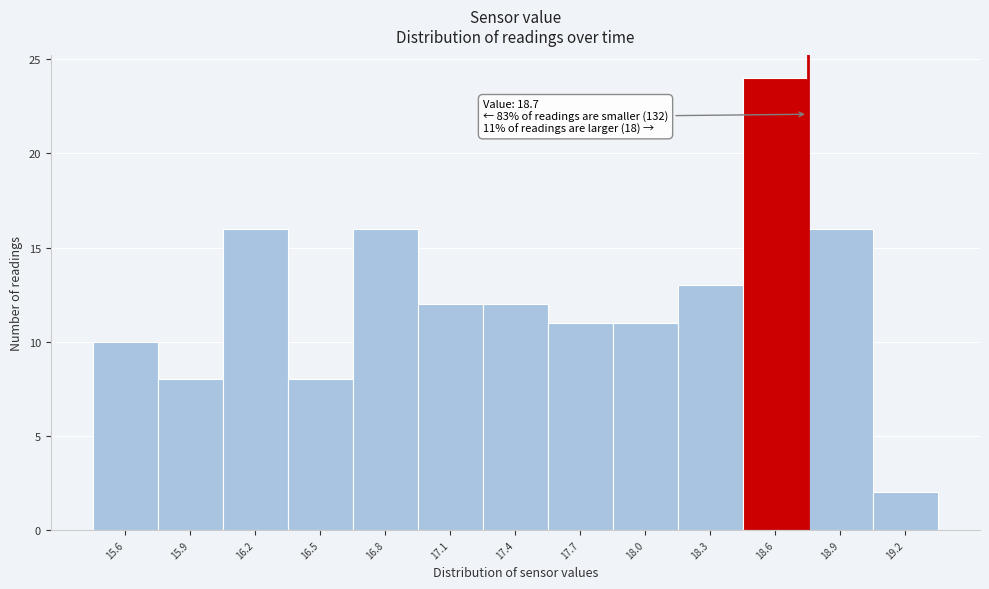

Reading left to right, extract all data points from this chart.

10	8	16	8	16	12	12	11	11	13	24	16	2